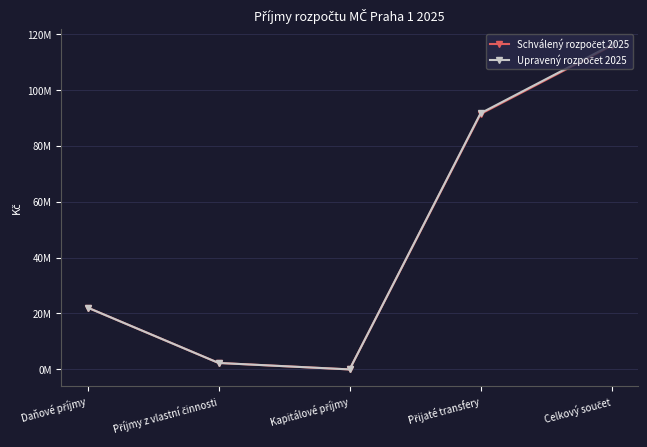

At which category does Schválený rozpočet 2025 reach its first local valley?

Kapitálové příjmy